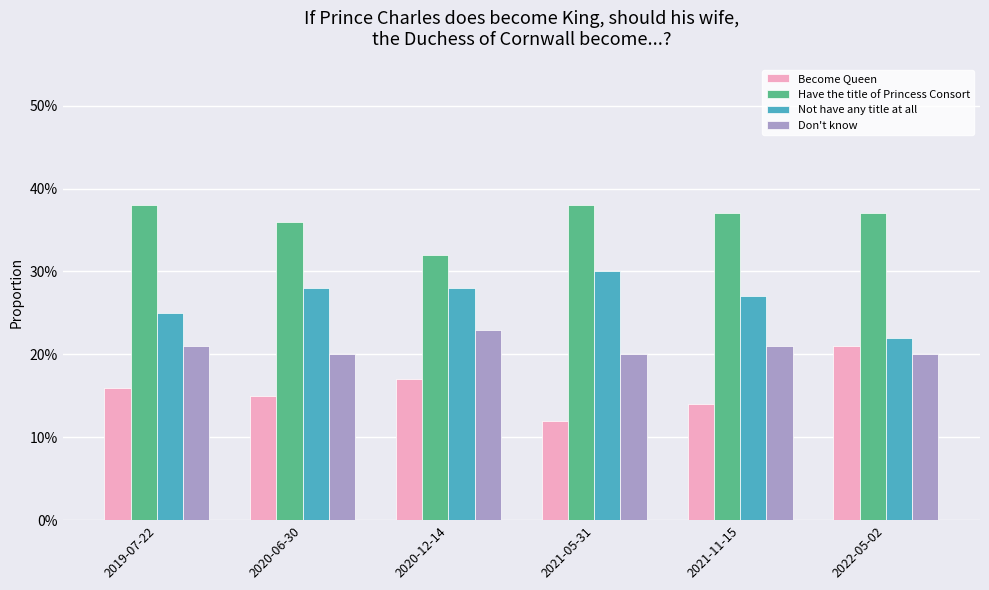

What are all the series names shown in the legend?

Become Queen, Have the title of Princess Consort, Not have any title at all, Don't know